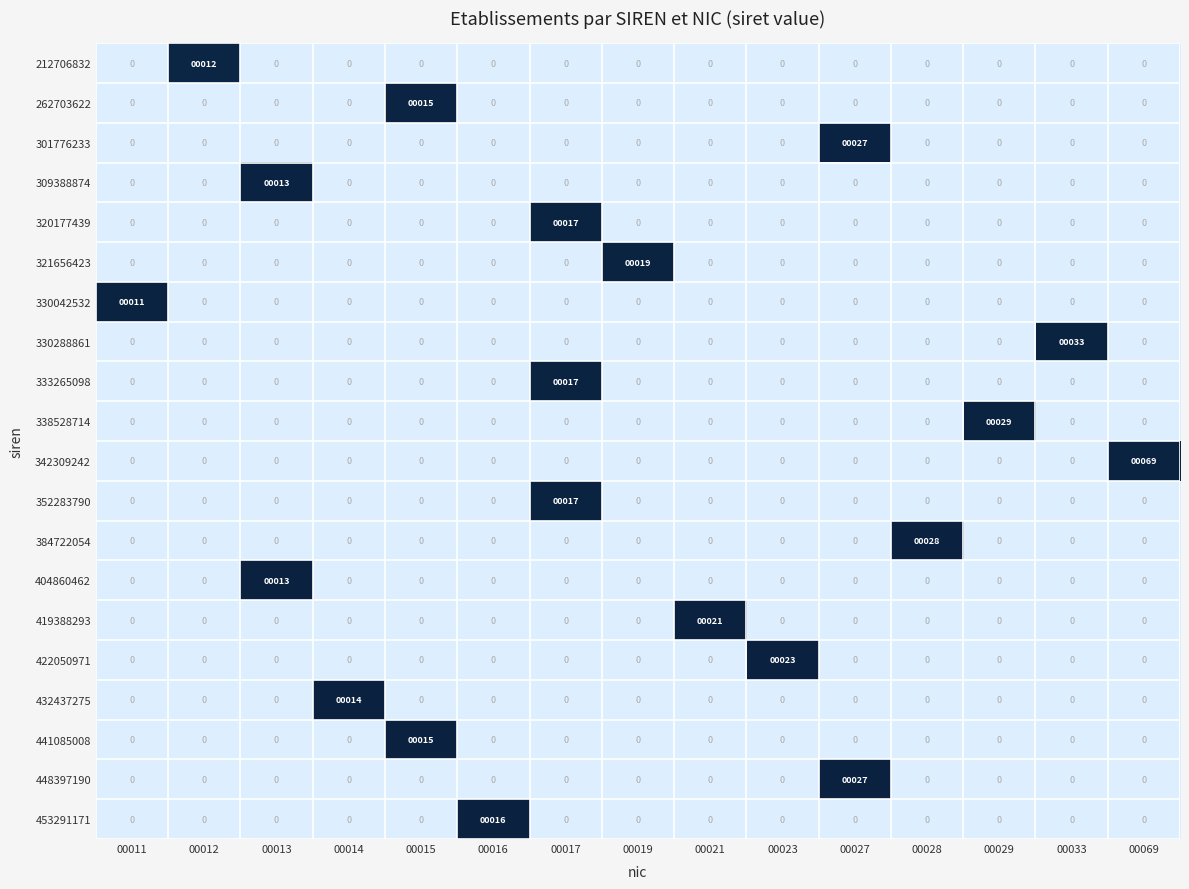

How many positive values does the 309388874 series have?

1